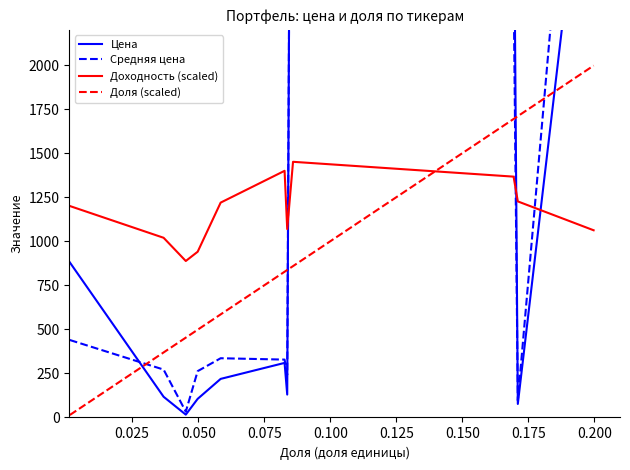

How many data points in Цена are above 218?

6